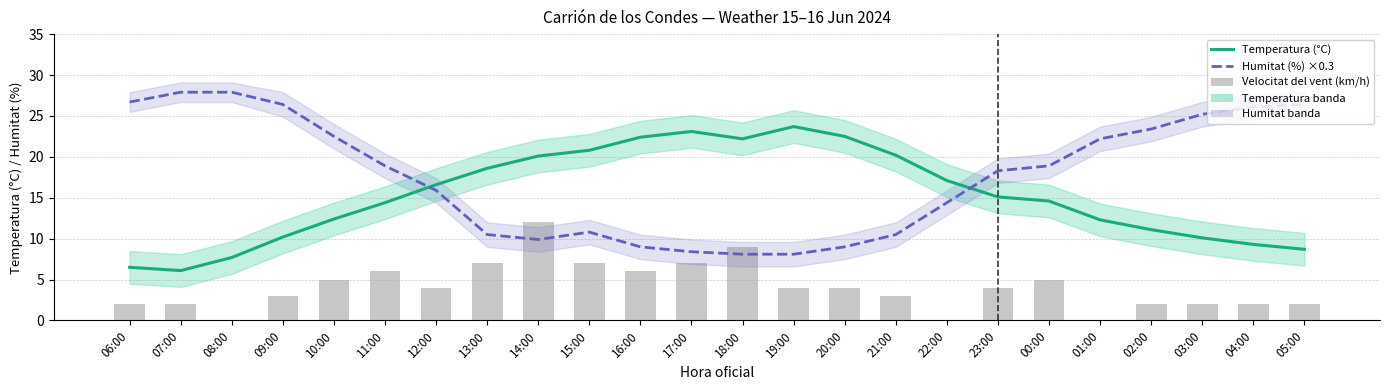

At which category is the sum across all series the highest?

14:00